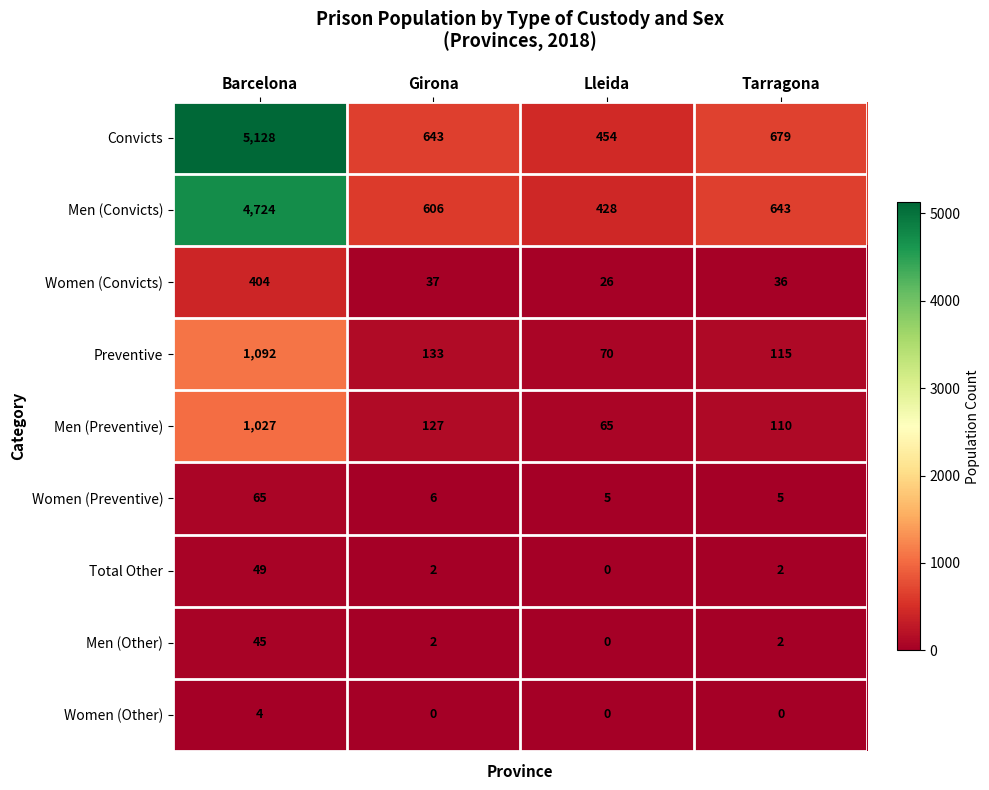

At how many categories does at least one series exceed 3003?

1